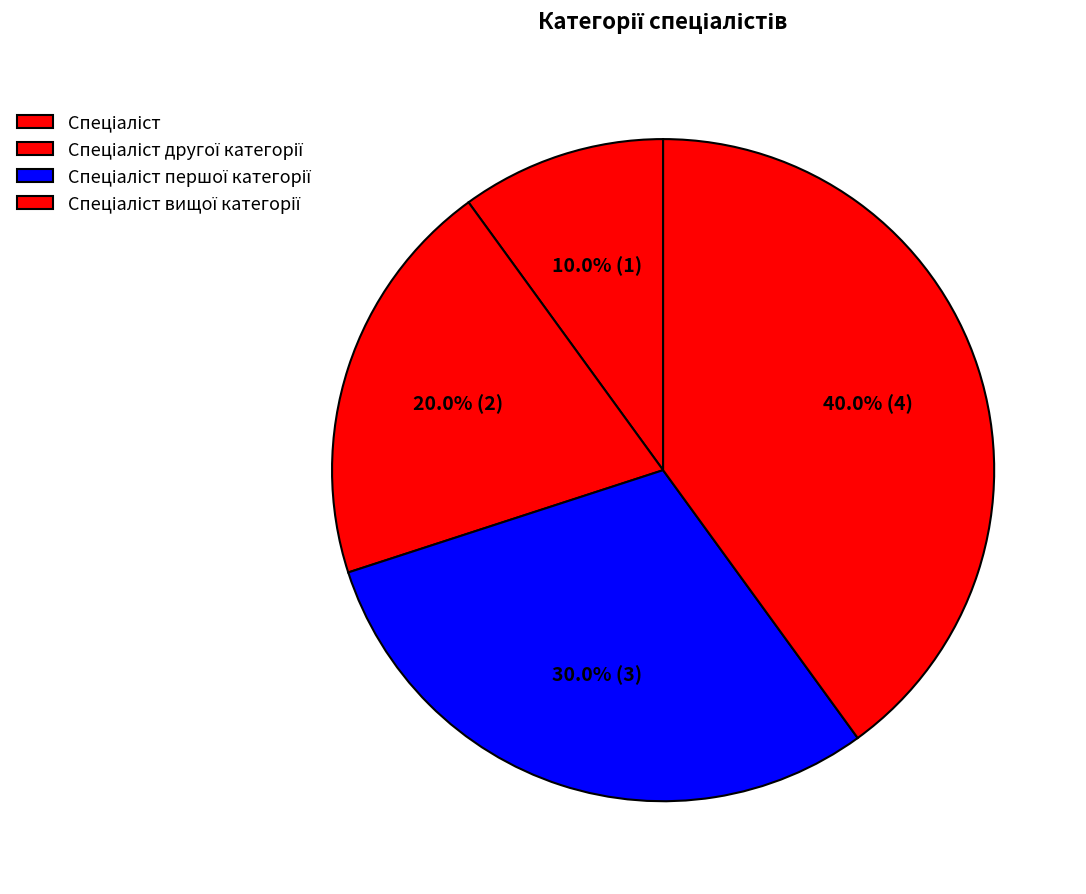

To the nearest percent, what percentage of the pie is Спеціаліст другої категорії?

20%